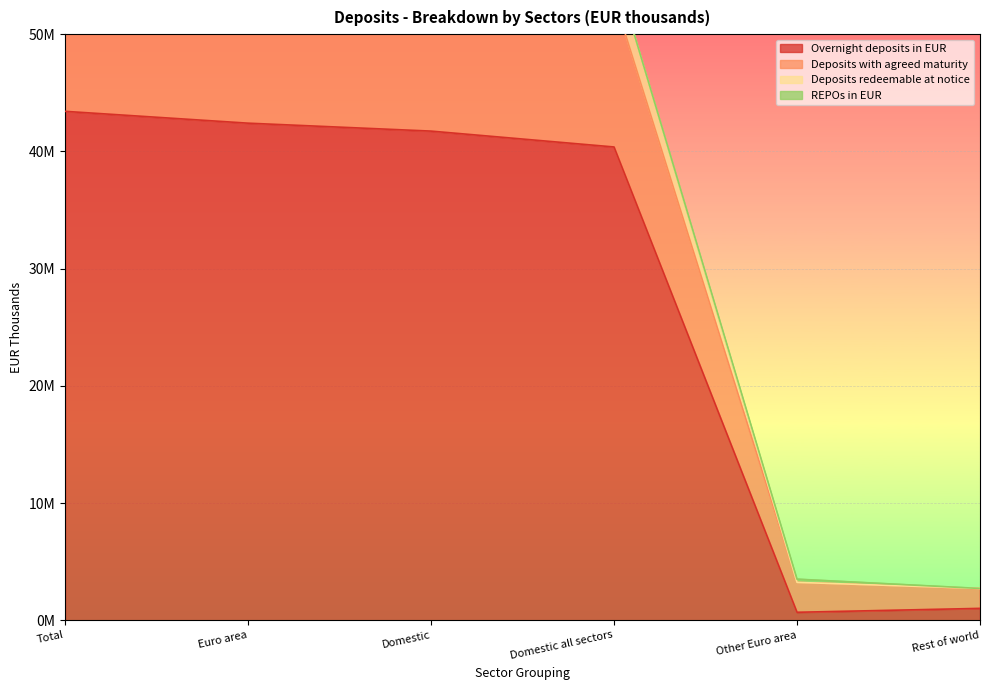

True or false: Deposits redeemable at notice has a value of 104453359 at Euro area.

False